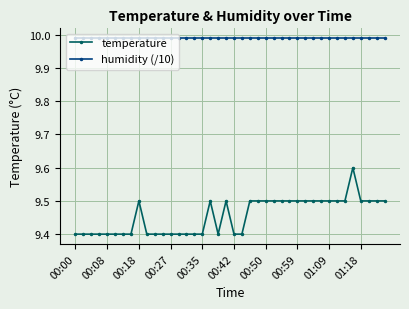

What is the average value of the temperature series?

9.5